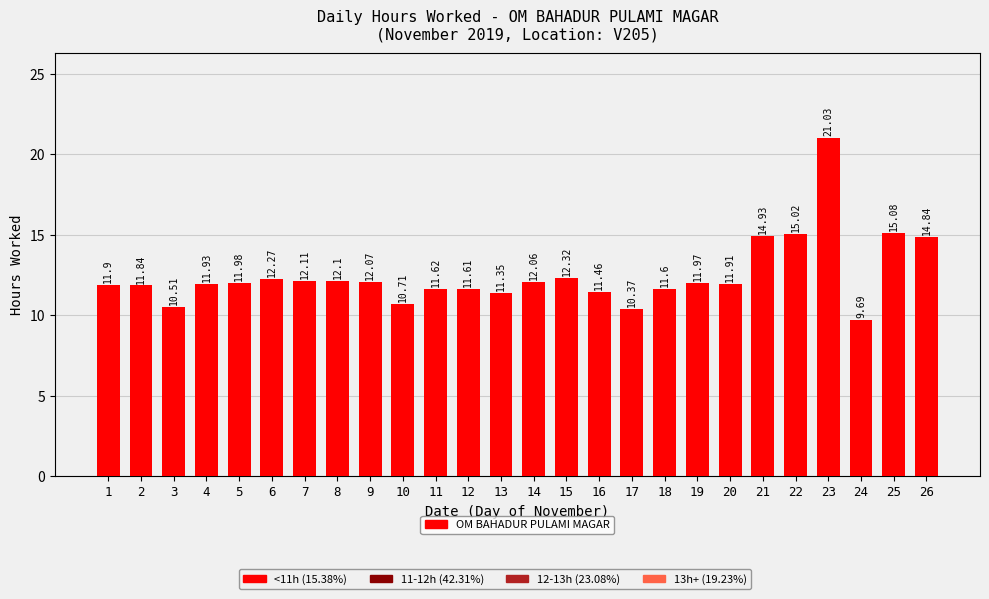

Count the number of values greater than 11.

22